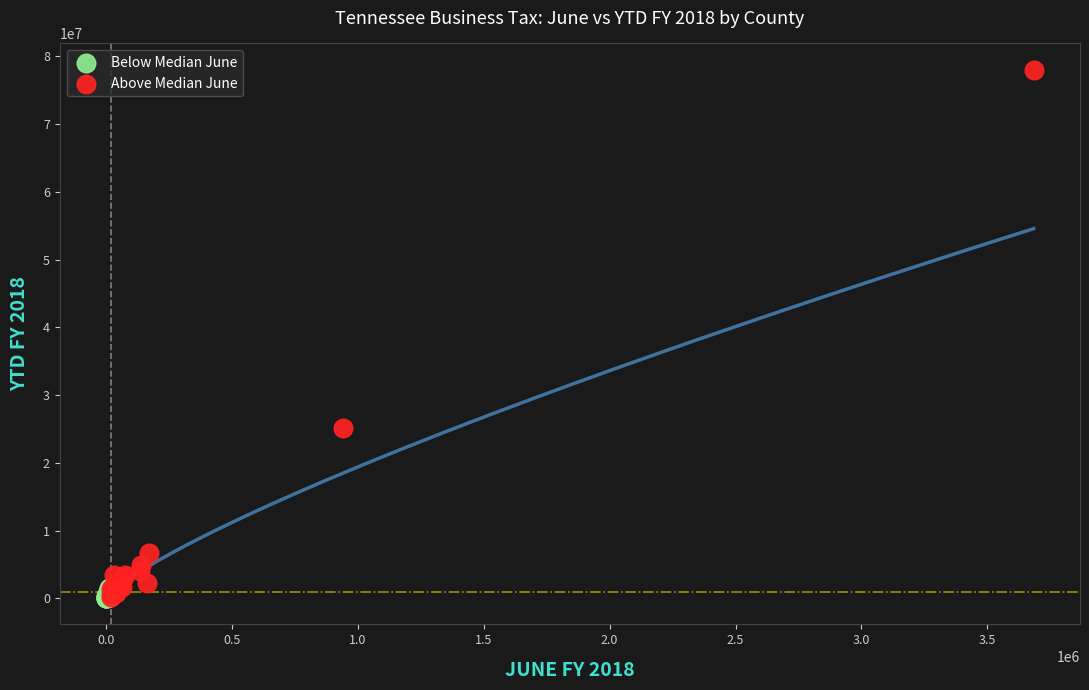

What are all the series names shown in the legend?

Below Median June, Above Median June